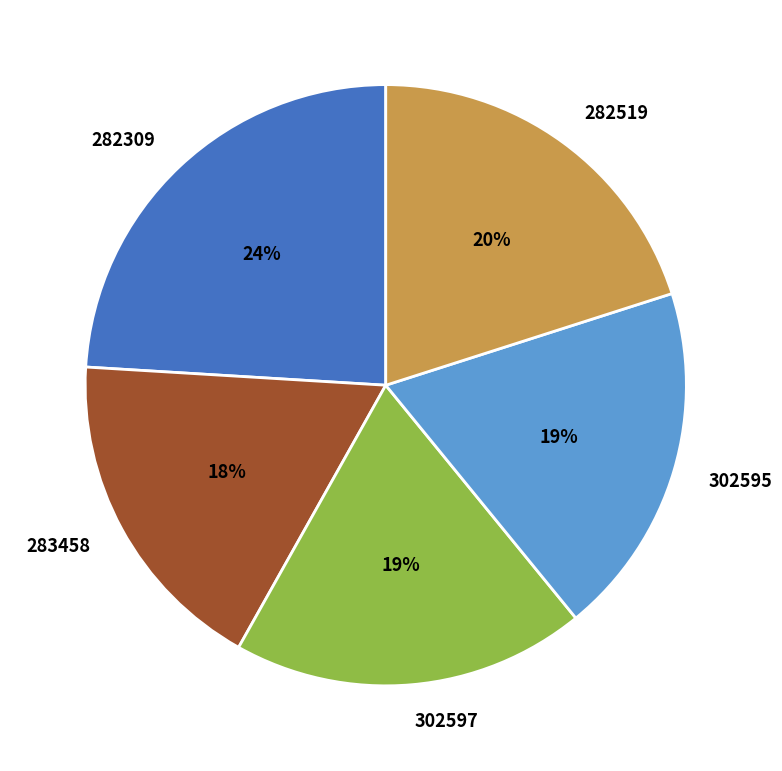

Which slice is the smallest?

283458